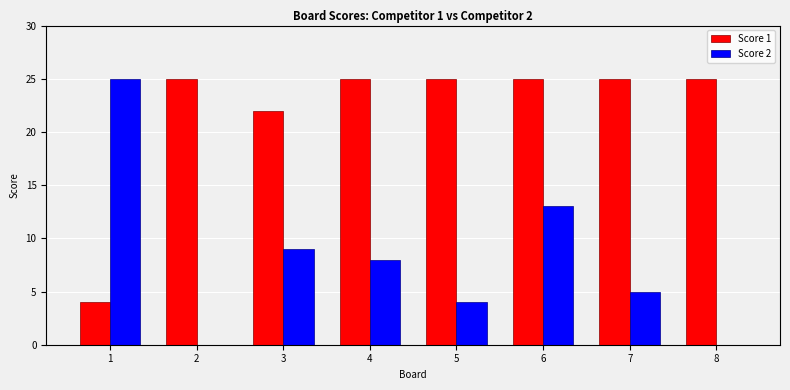

Which series changed the most between 6 and 8?

Score 2